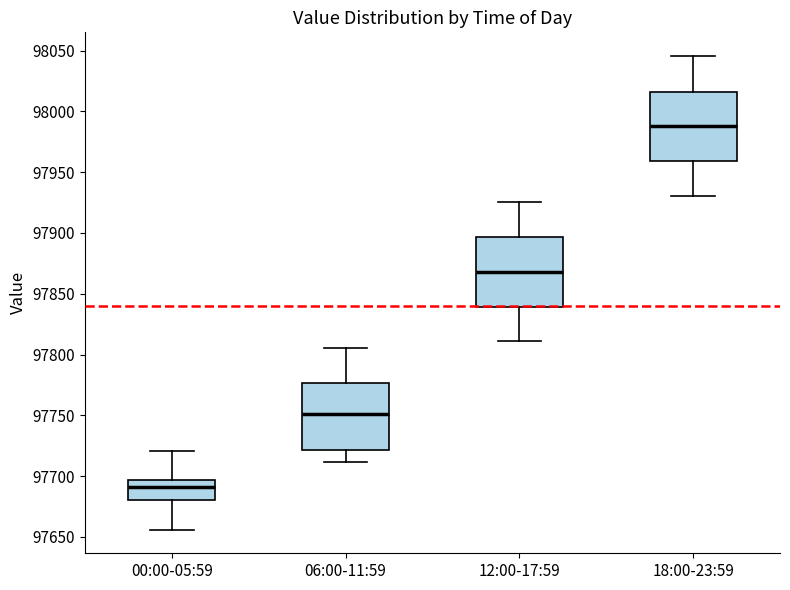

Where does the upper whisker of the box for 12:00-17:59 end on the y-axis? The values are not printed on the chart, so give them approximately, as read against the axis.

97925